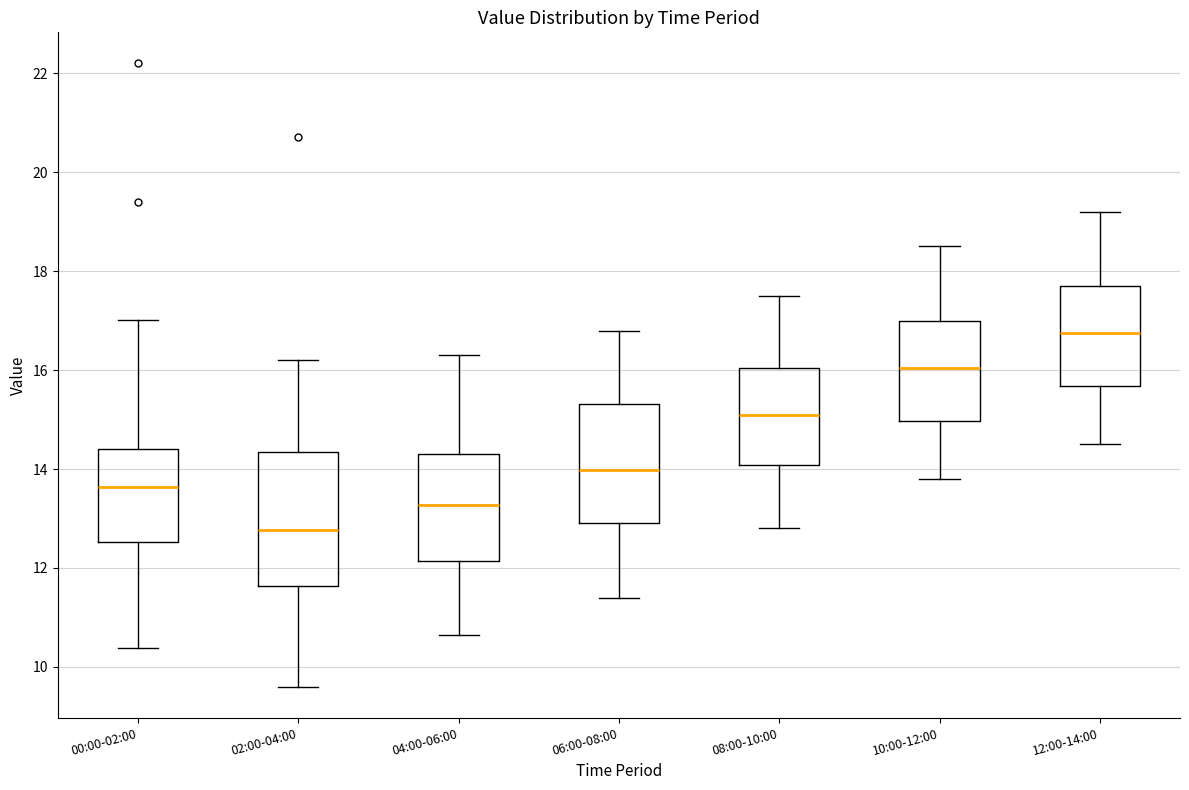

Comparing the boxes themselves (not the whiskers), which one is the tallest?

02:00-04:00